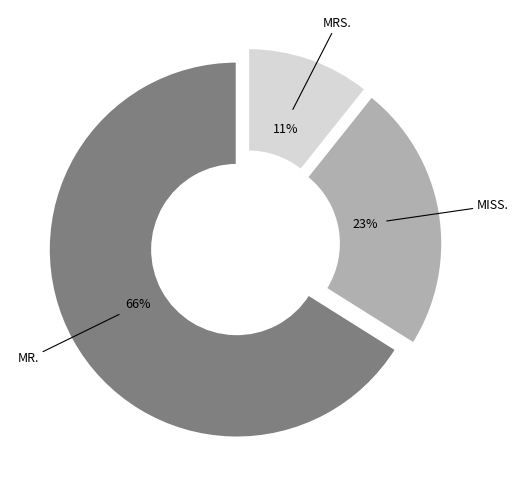

To the nearest percent, what is the difference between the largest and smallest slice percentages?

55%